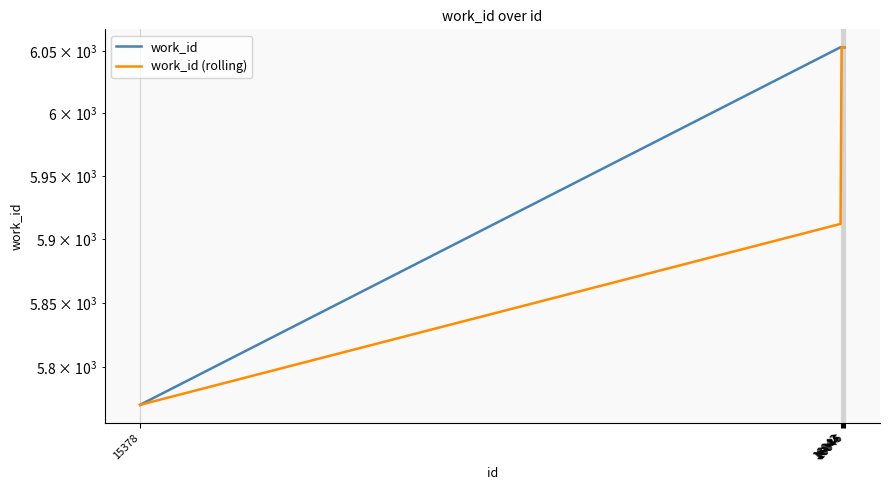

Reading right to left, what are all the values shown in this chart?

work_id: 6053	6053	6053	6053	6053	5771
work_id (rolling): 6053	6053	6053	6053	5912	5771